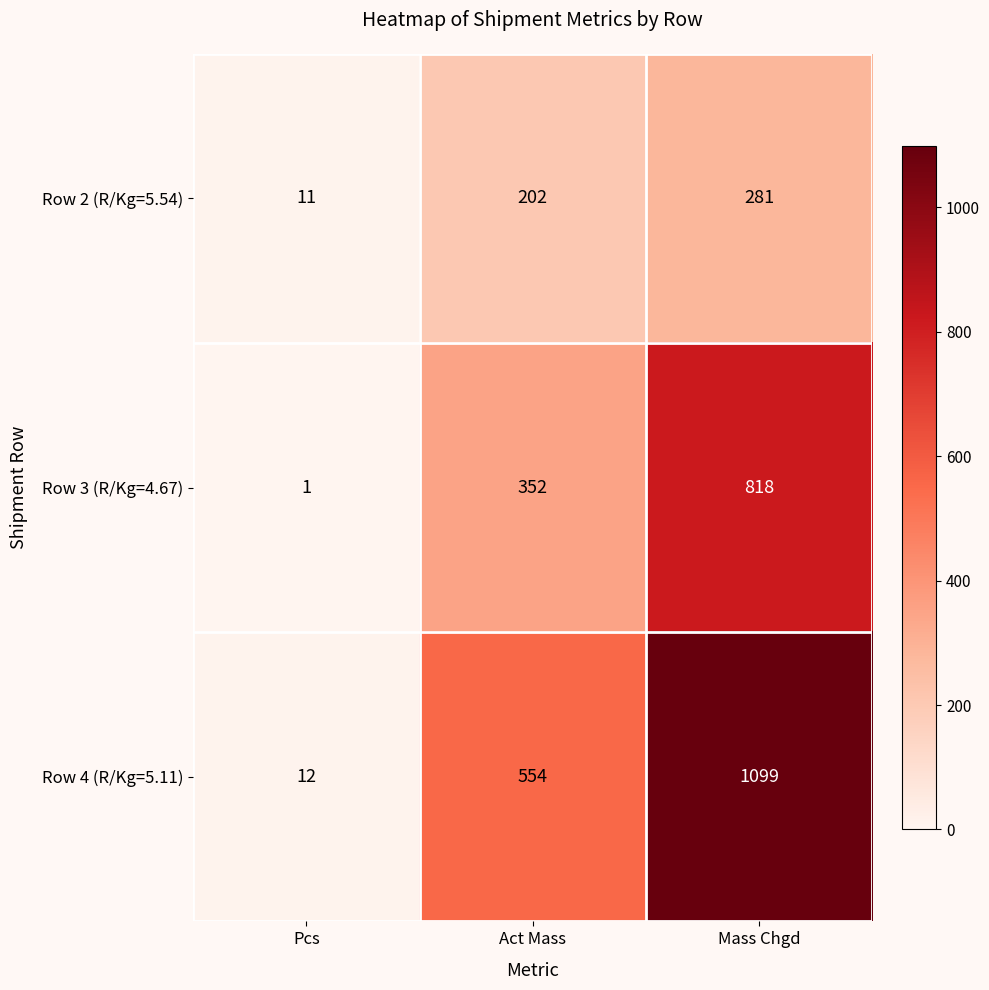

At which category is the sum across all series the highest?

Mass Chgd